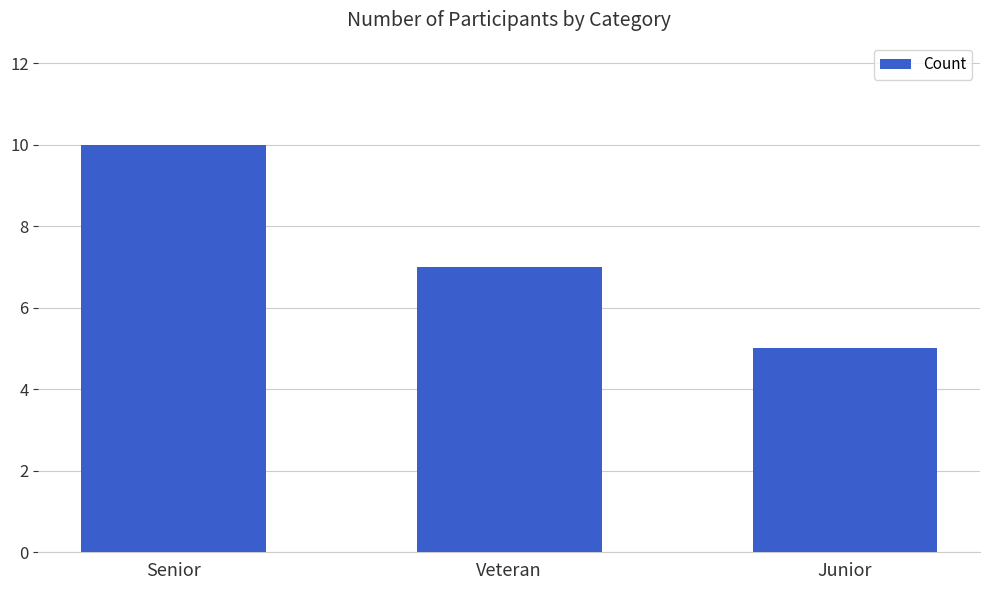

The chart shows a value of 15 at Senior. True or false?

False